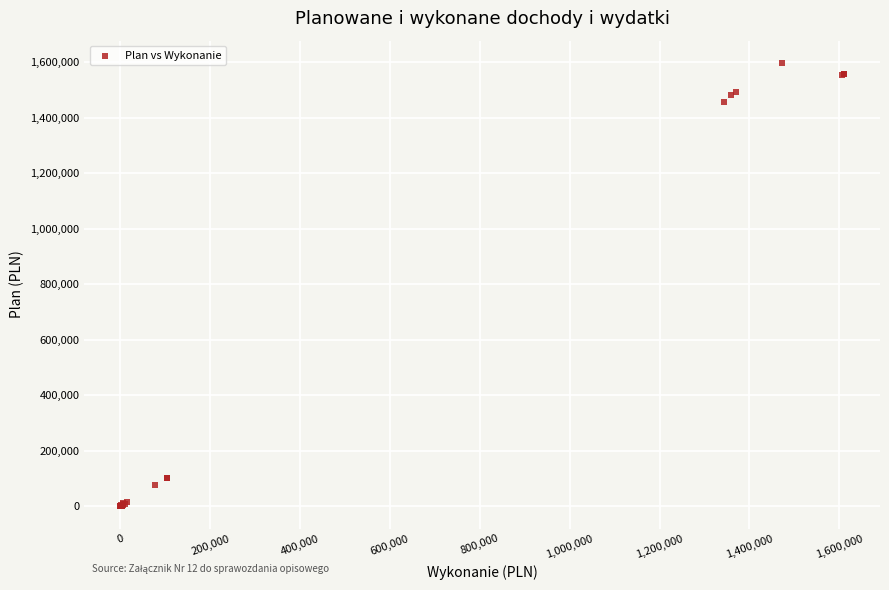

What Y value in the scatter plot is closest to 799307?

1456000.0